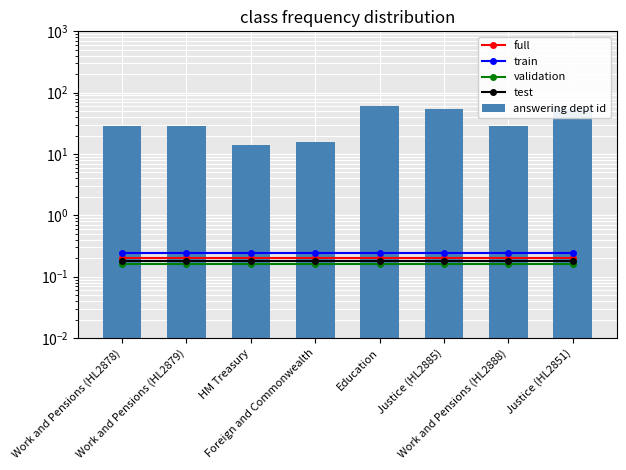

What is the minimum value shown in the chart?

0.2